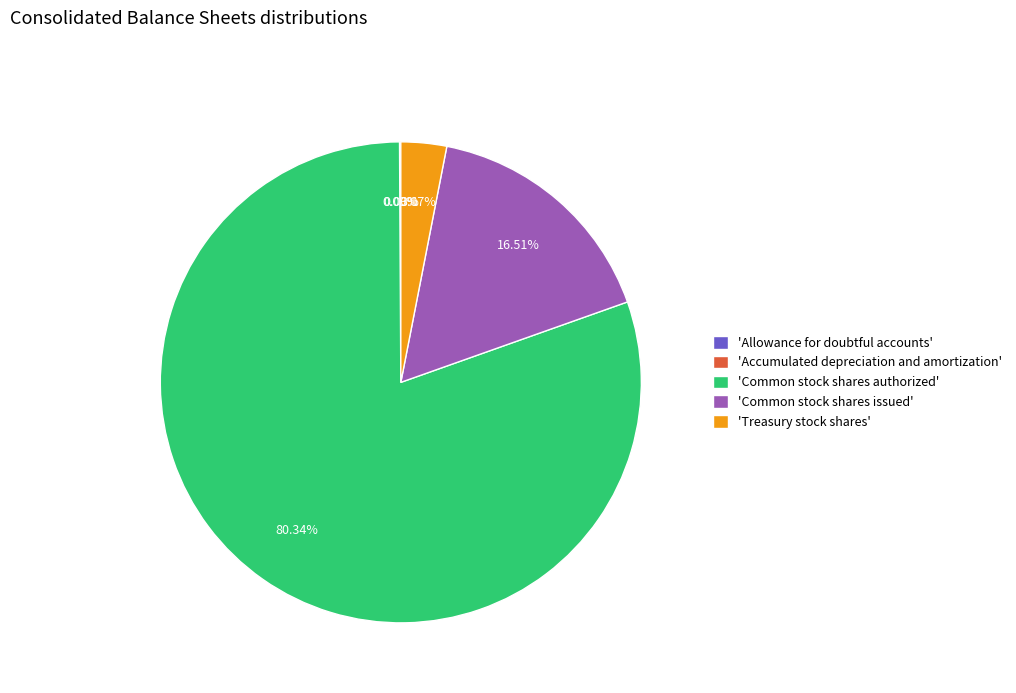

What is the majority slice?

Common stock shares authorized